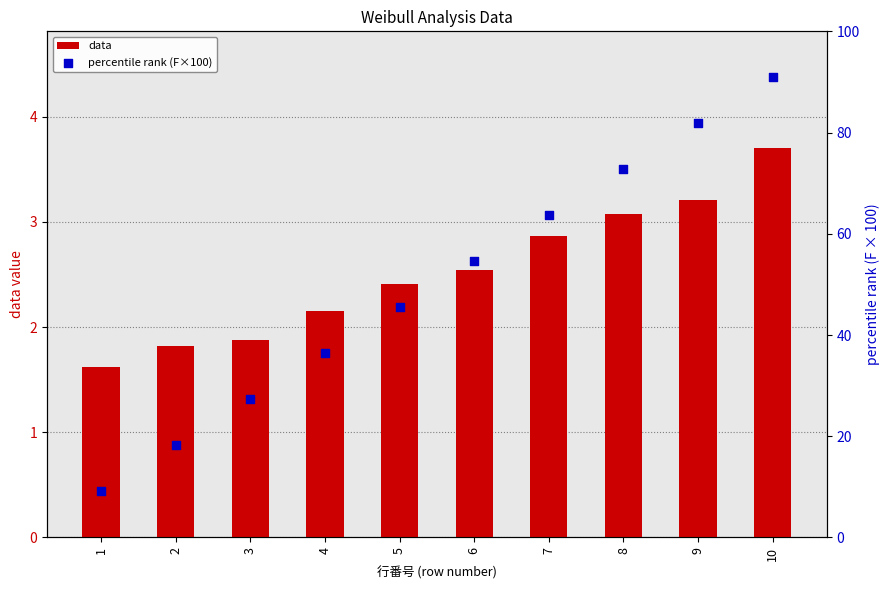

Which series reaches the minimum Y coordinate?

data